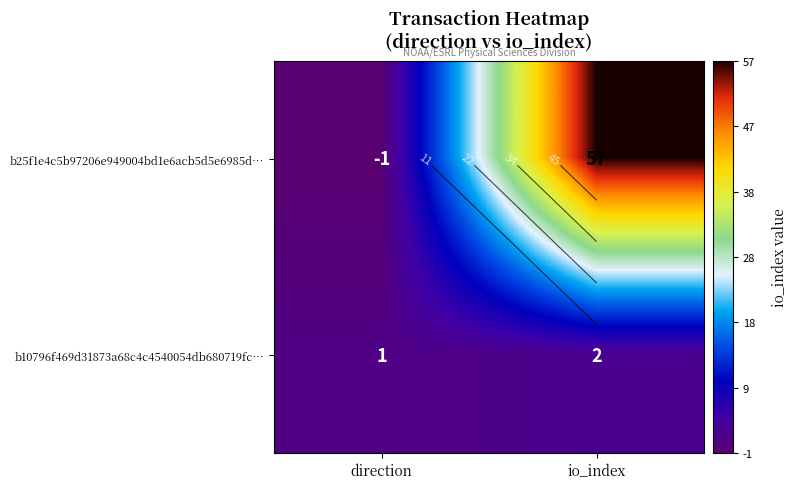

At which category is the sum across all series the highest?

io_index